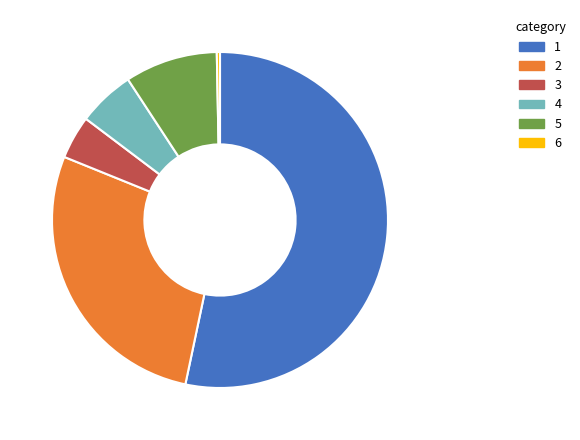

Does any single category account for the majority?

Yes